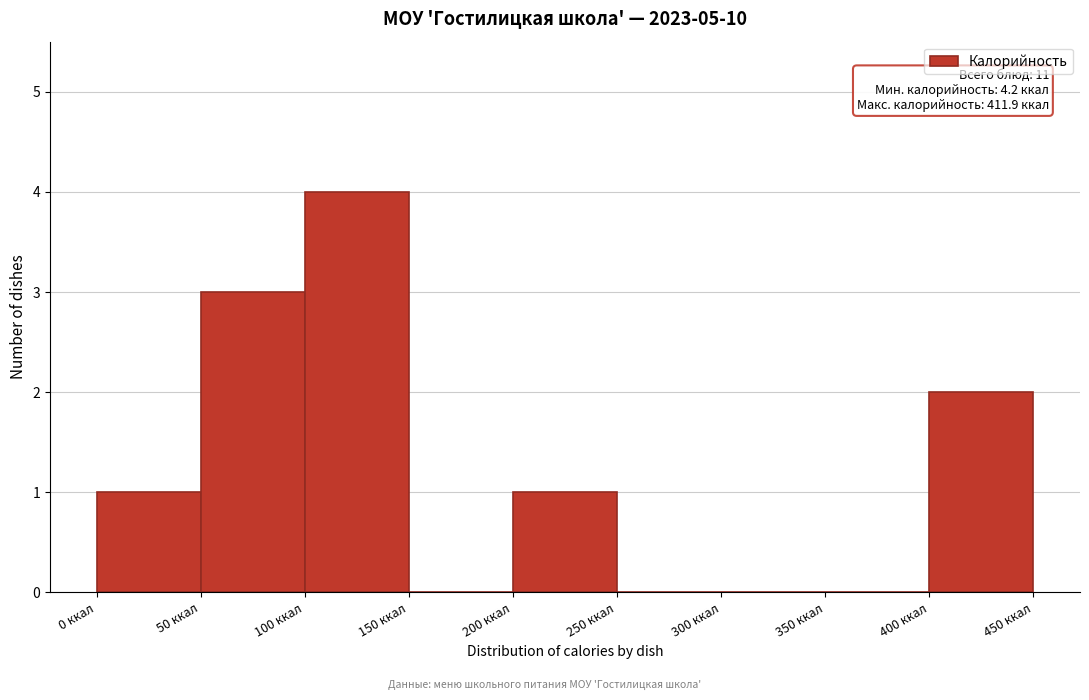

Over which range of the x-axis is the bar tallest?

100 to 150